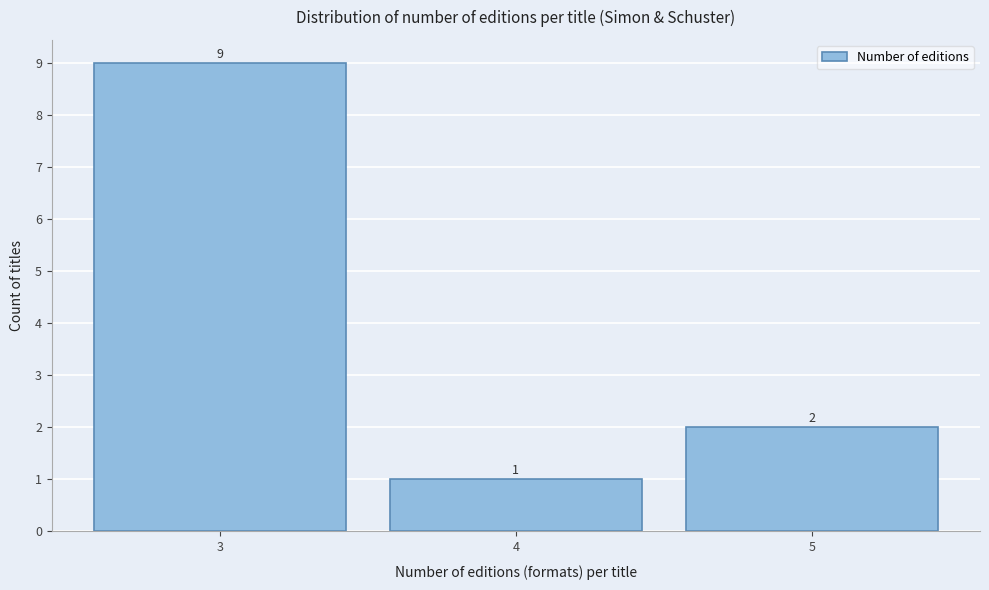

Reading right to left, what are all the values shown in this chart?

5=2	4=1	3=9